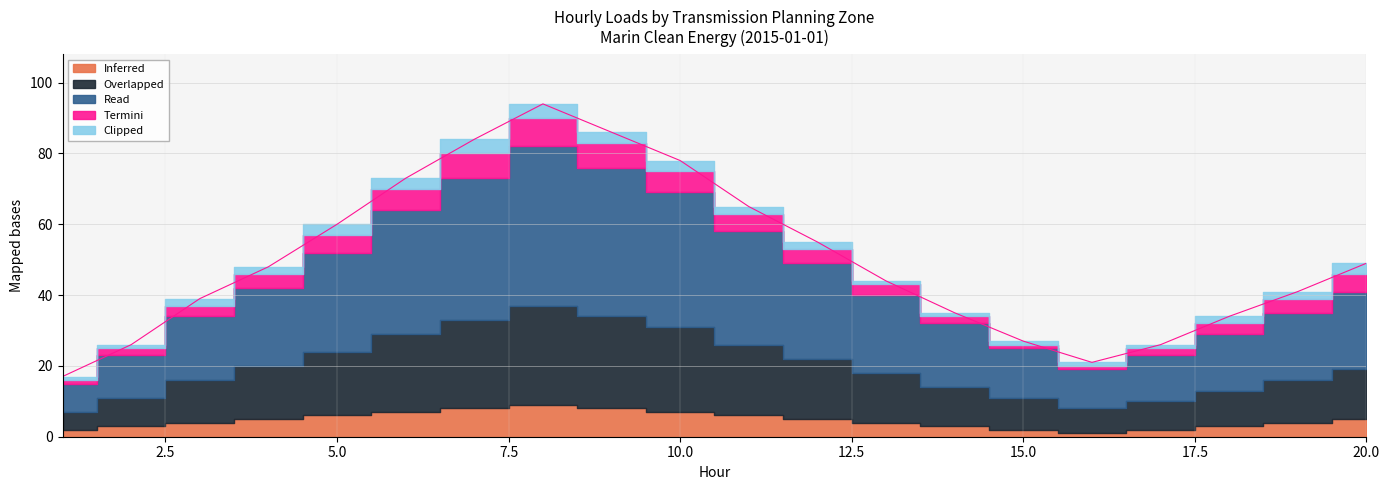

Is it true that Overlapped equals 8 at 2?

True